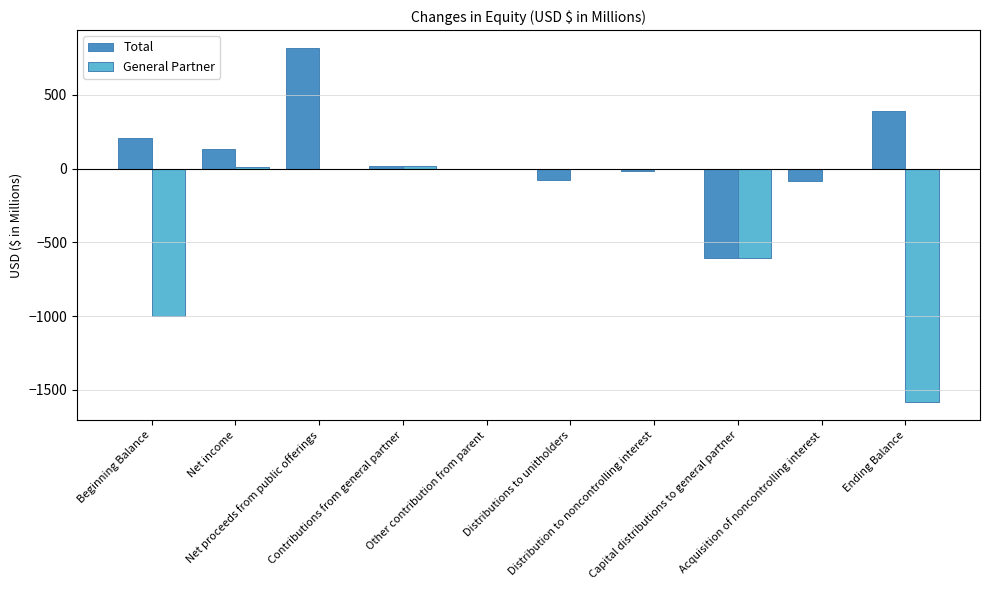

What is the average value of the General Partner series?

-316.8